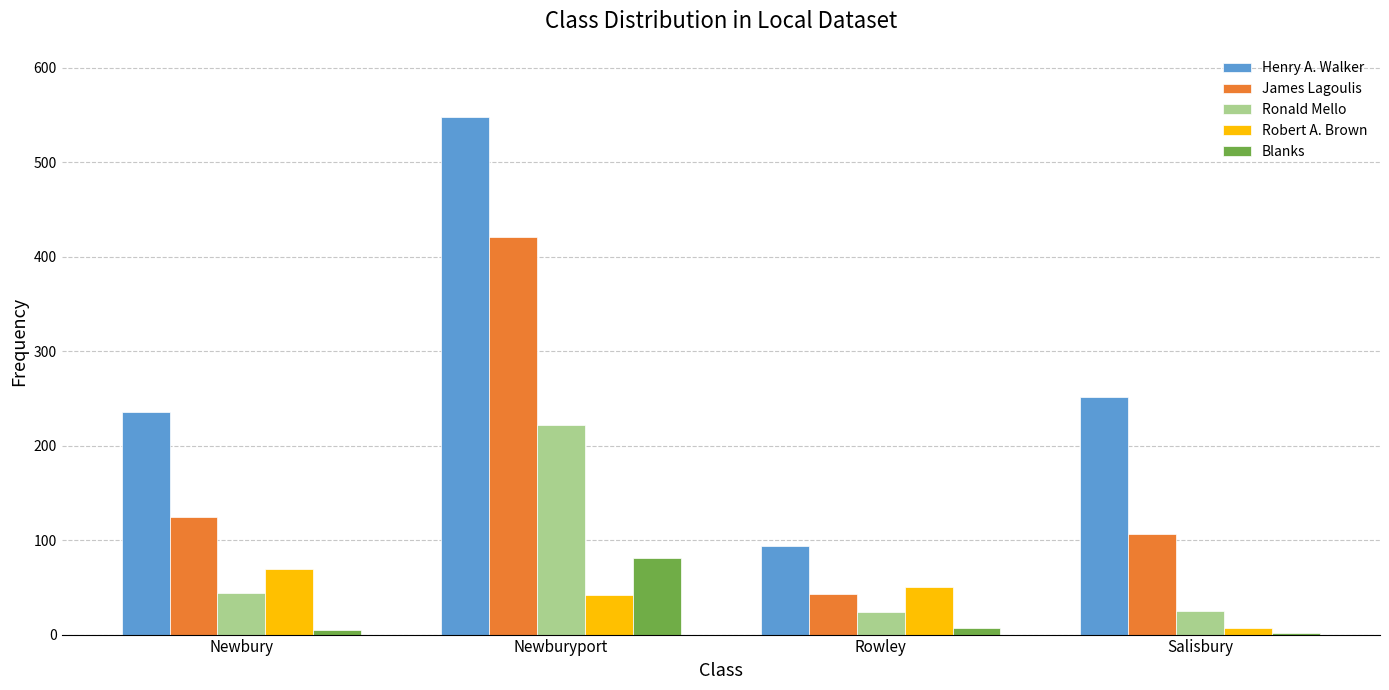

What is the greatest value displayed?

548